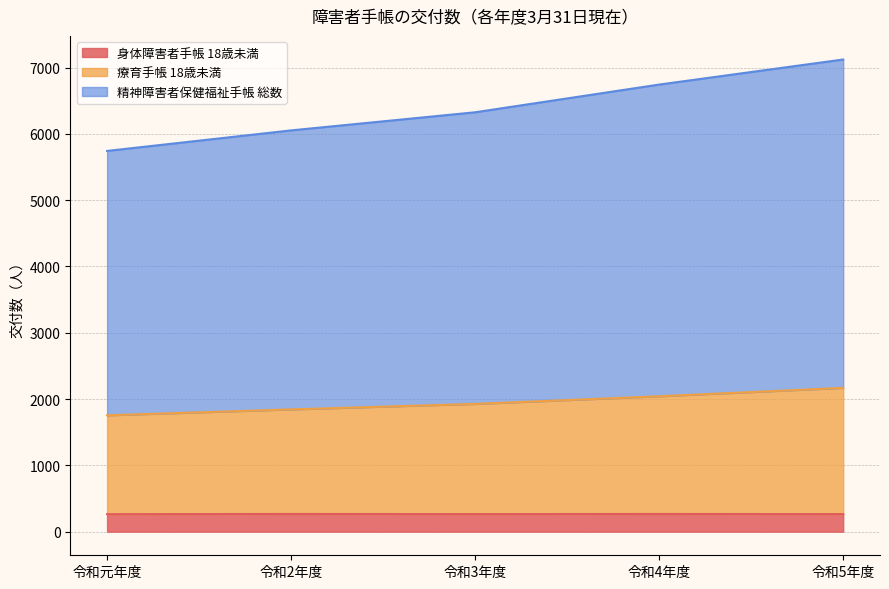

The value of 身体障害者手帳 18歳未満 at 令和4年度 is 468. True or false?

False